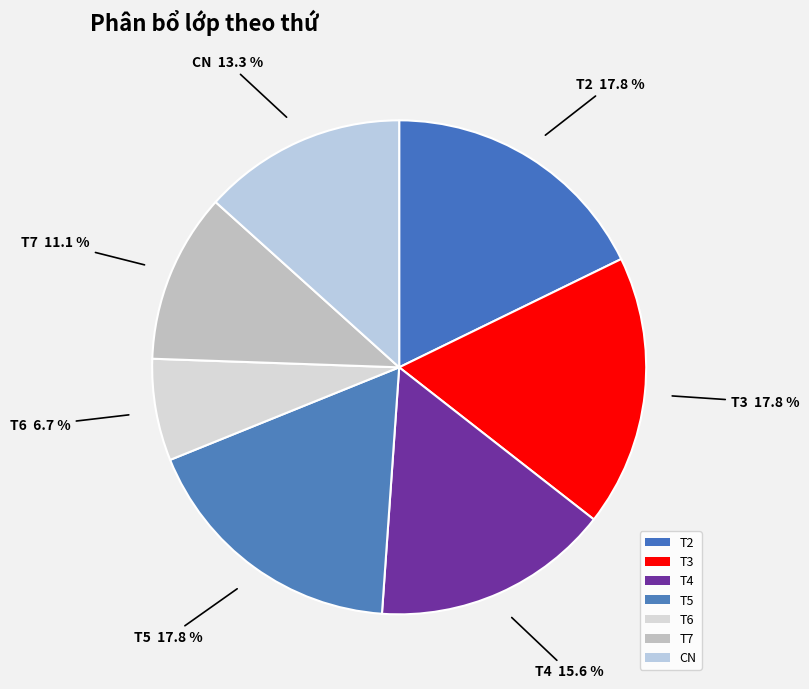

Is there a majority slice in this chart?

No